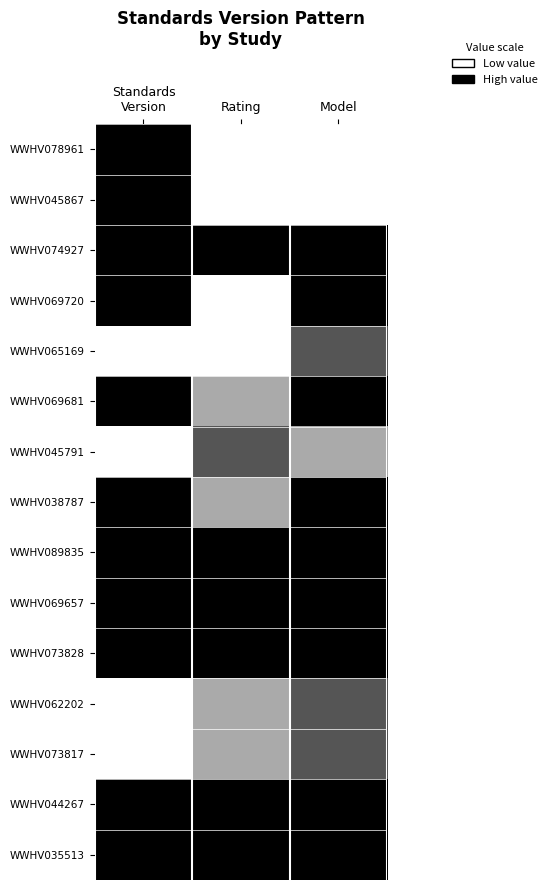

Which series has the largest range (max minus min)?

WWHV078961